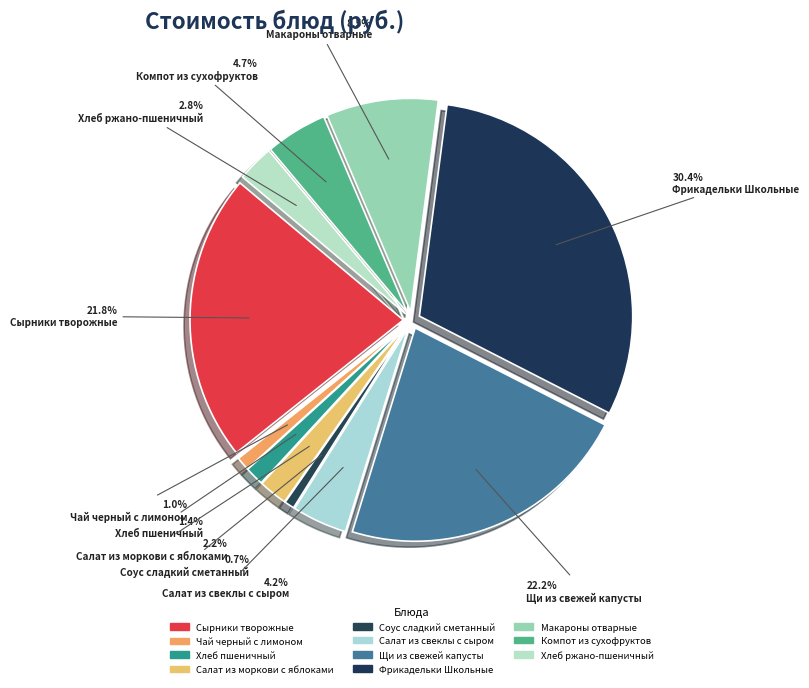

True or false: Соус сладкий сметанный accounts for 11% of the total.

False